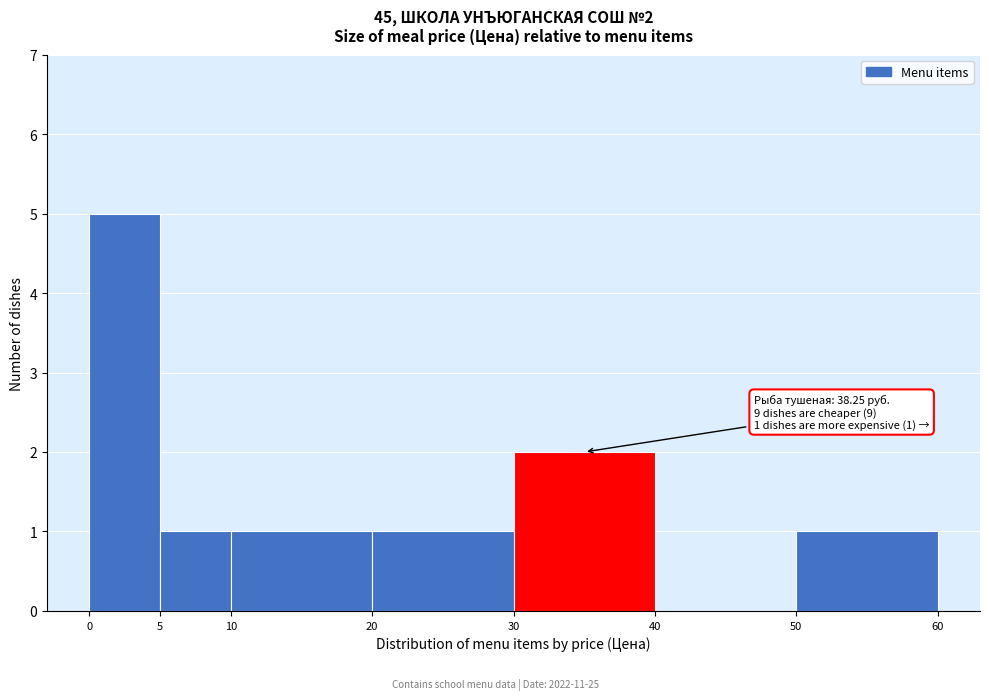

Over which range of the x-axis is the bar tallest?

0 to 5